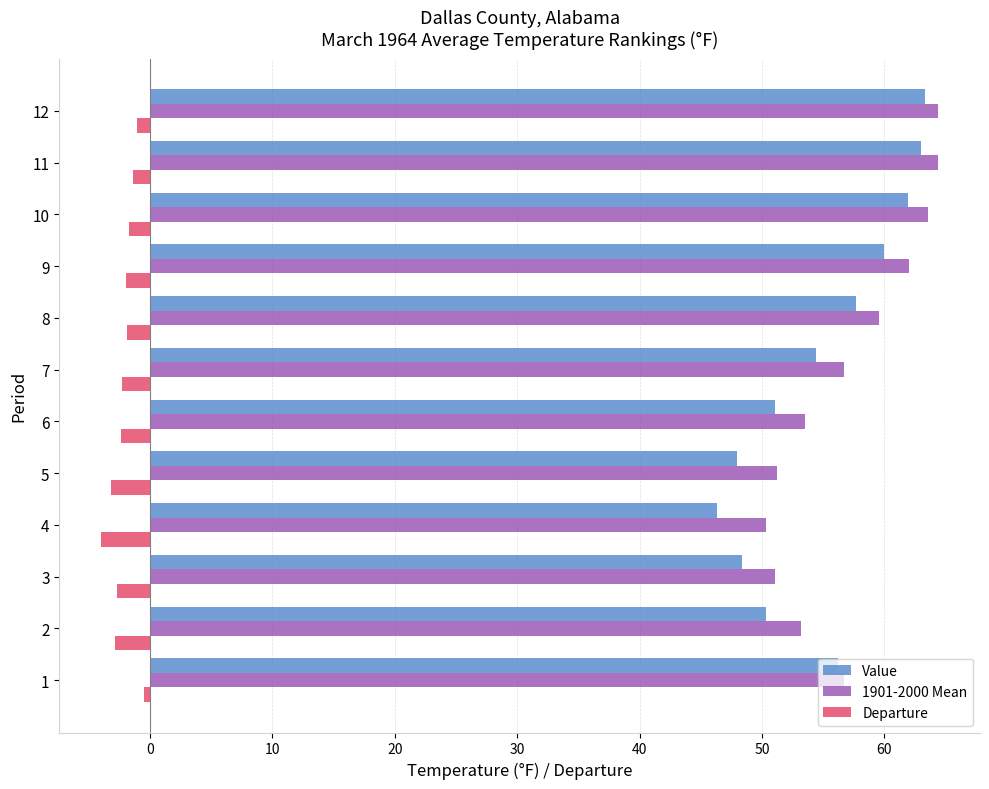

What is the sum of the Departure values at 4 and 3?

-6.7